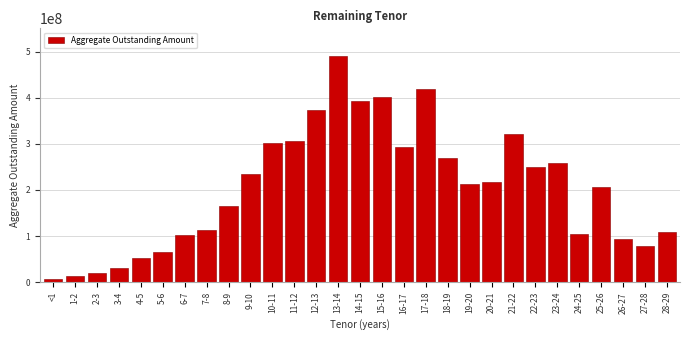

What is the greatest value displayed?

491744560.6